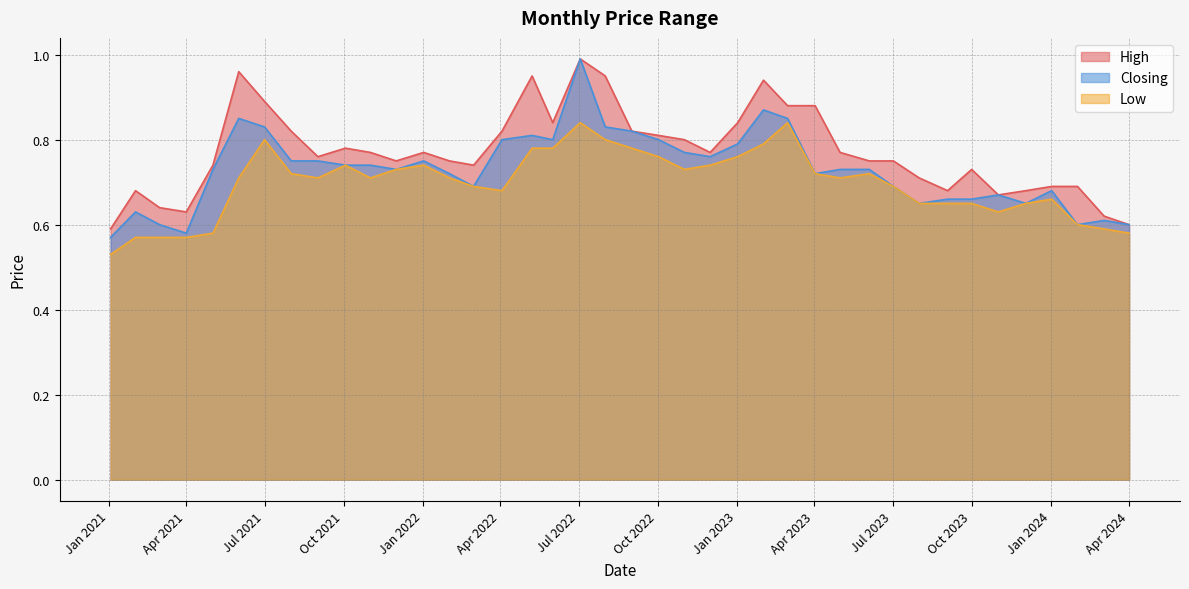

At 02/05/2021, list the series in order from largest to smallest.

High, Closing, Low